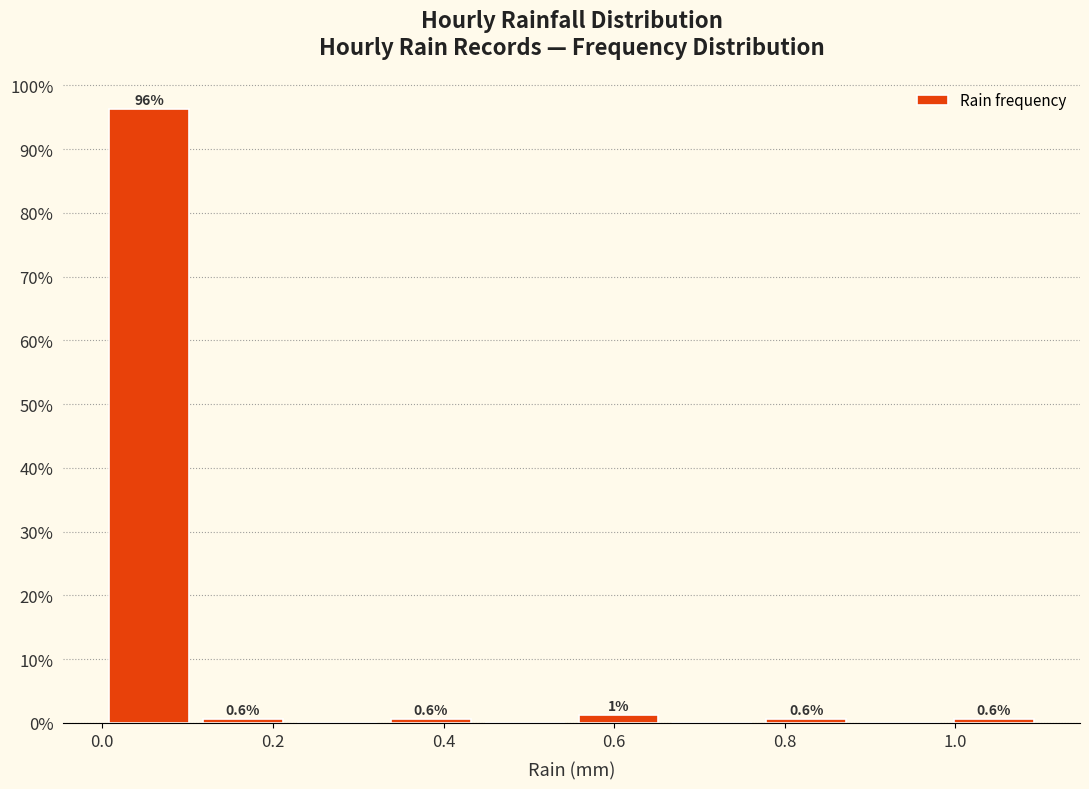

Over which range of the x-axis is the bar tallest?

0.00 to 0.11